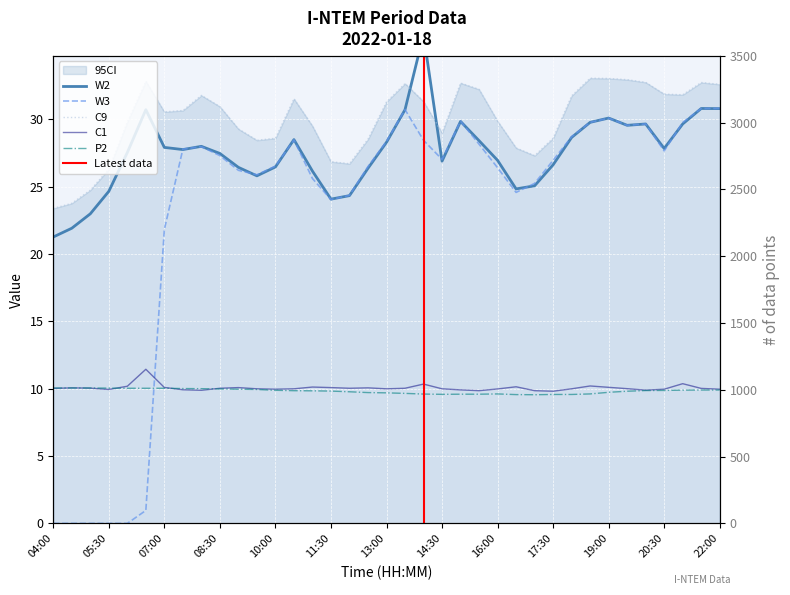

True or false: P2 has a value of 3.2 at 14:00.

False